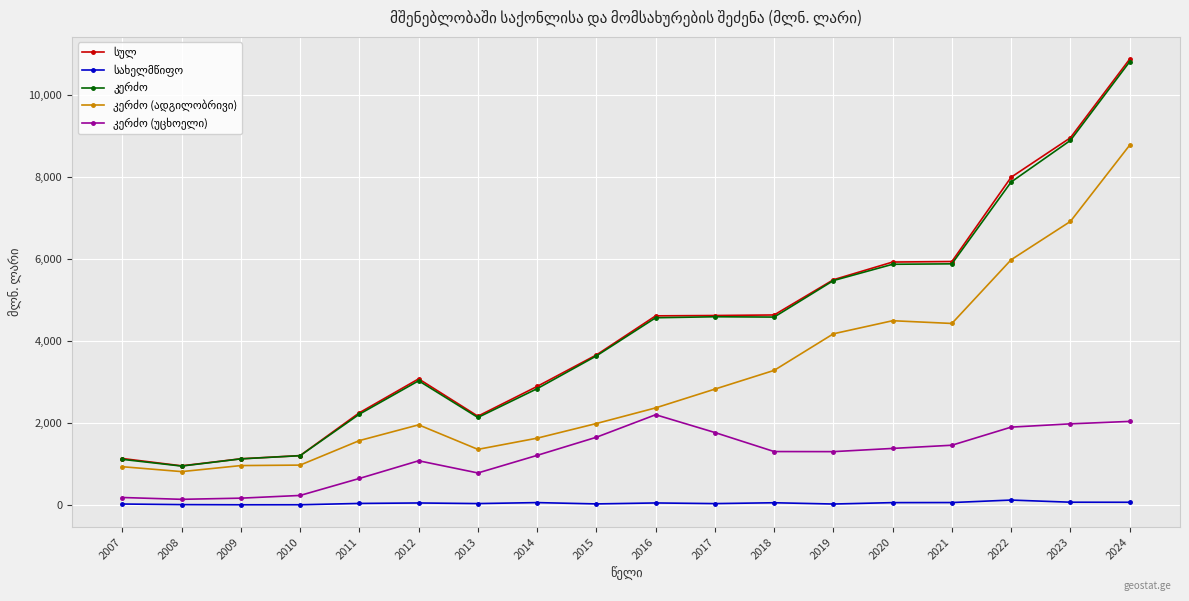

What is the maximum value shown in the chart?

10870.6